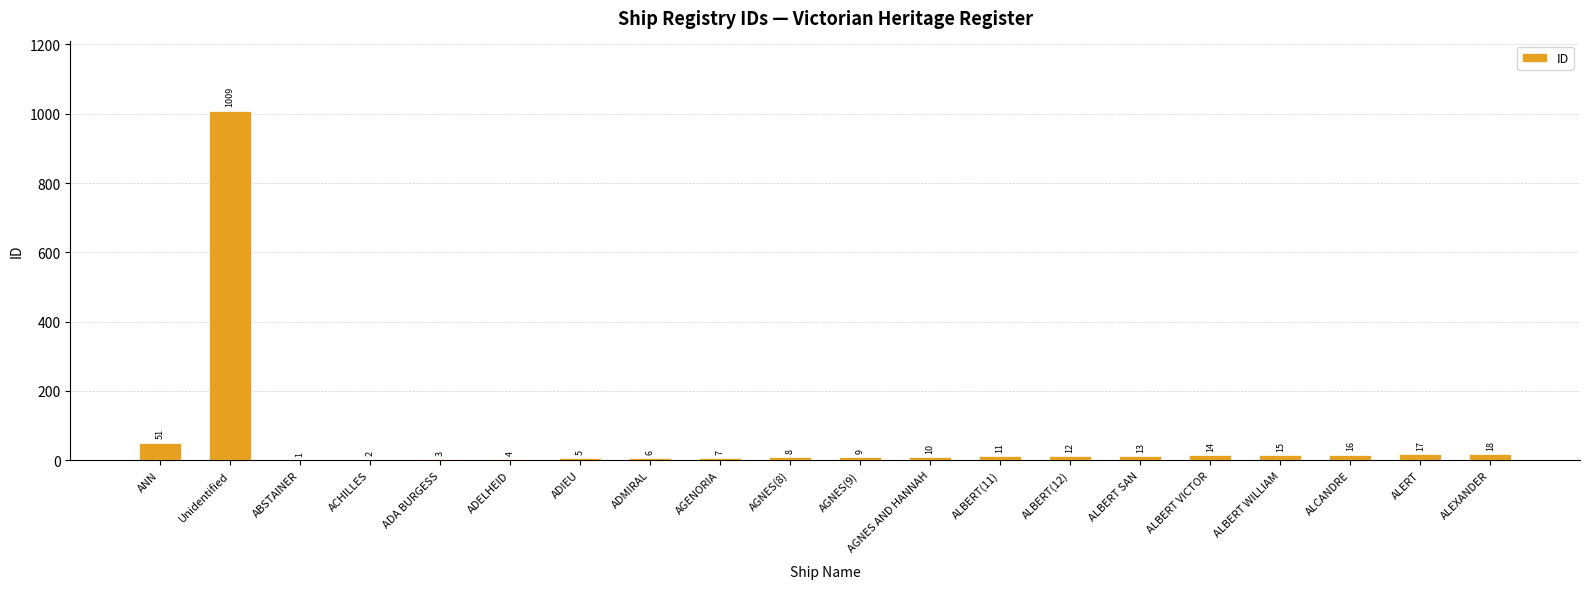

Approximately how many times larger is the value at ALBERT(11) compared to ACHILLES?

5.5